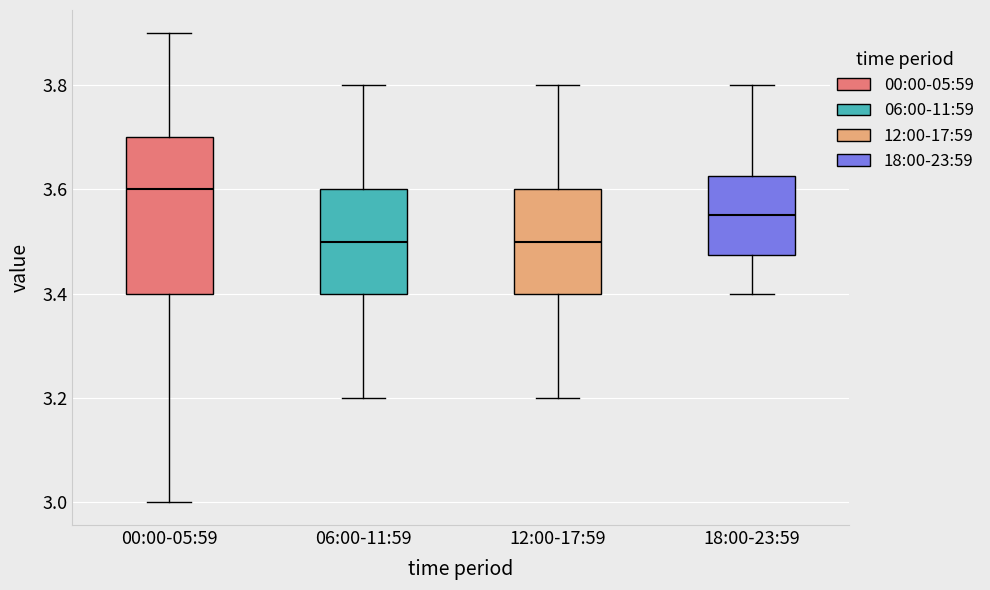

Reading left to right, read every box against the y-axis: the position of its median line, the range the box covers, and the ends of its whiskers. The values are not printed on the chart, so give them approximately, as read against the axis.

00:00-05:59: median 3.60, box 3.40 to 3.70, whiskers 3.00 to 3.90
06:00-11:59: median 3.50, box 3.40 to 3.60, whiskers 3.20 to 3.80
12:00-17:59: median 3.50, box 3.40 to 3.60, whiskers 3.20 to 3.80
18:00-23:59: median 3.56, box 3.48 to 3.62, whiskers 3.40 to 3.80